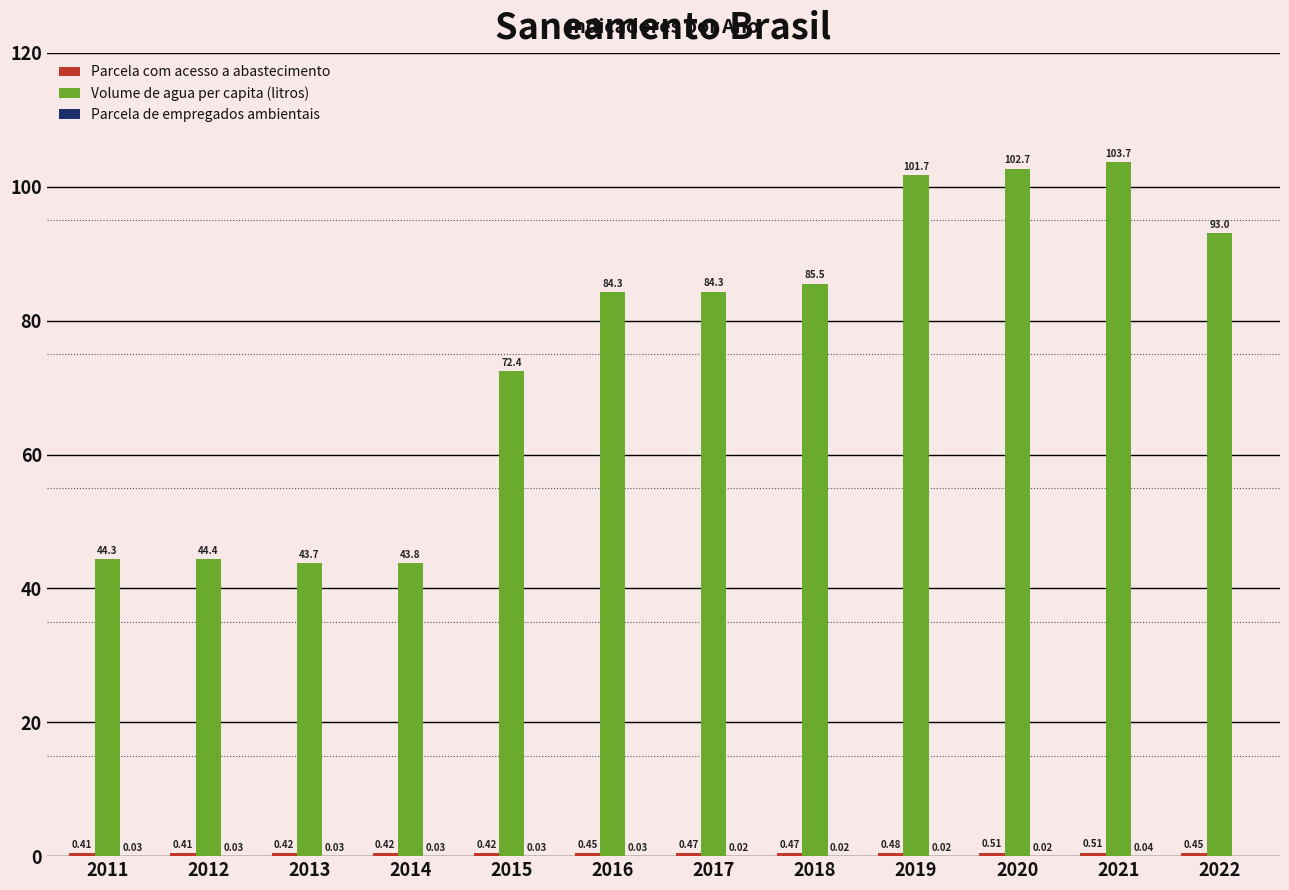

Between 2014 and 2017, which series saw the biggest shift?

Volume de agua per capita (litros)